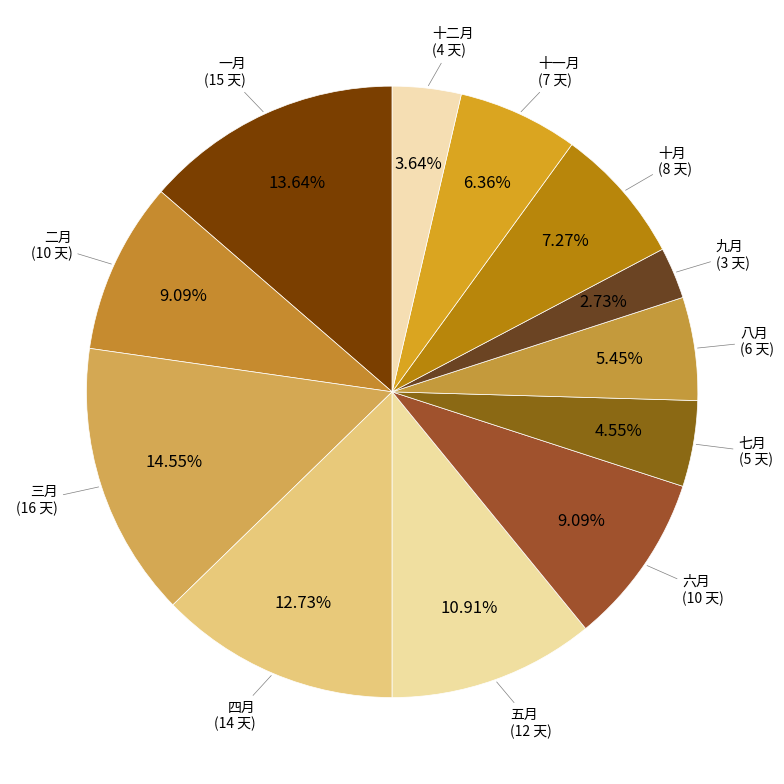

How many slices are in this pie chart?

12